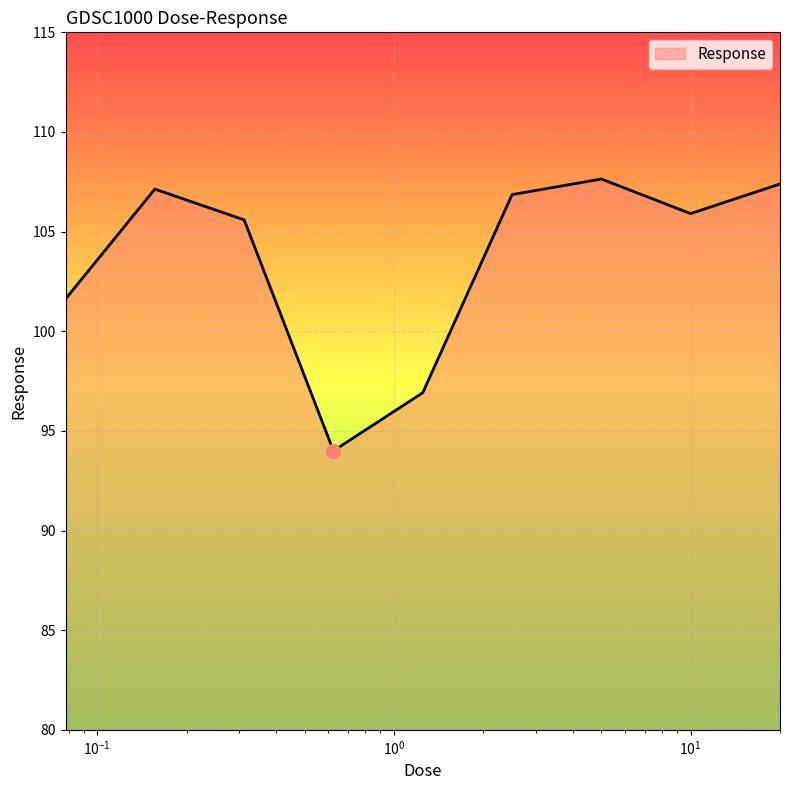

What is the minimum value shown in the chart?

94.0